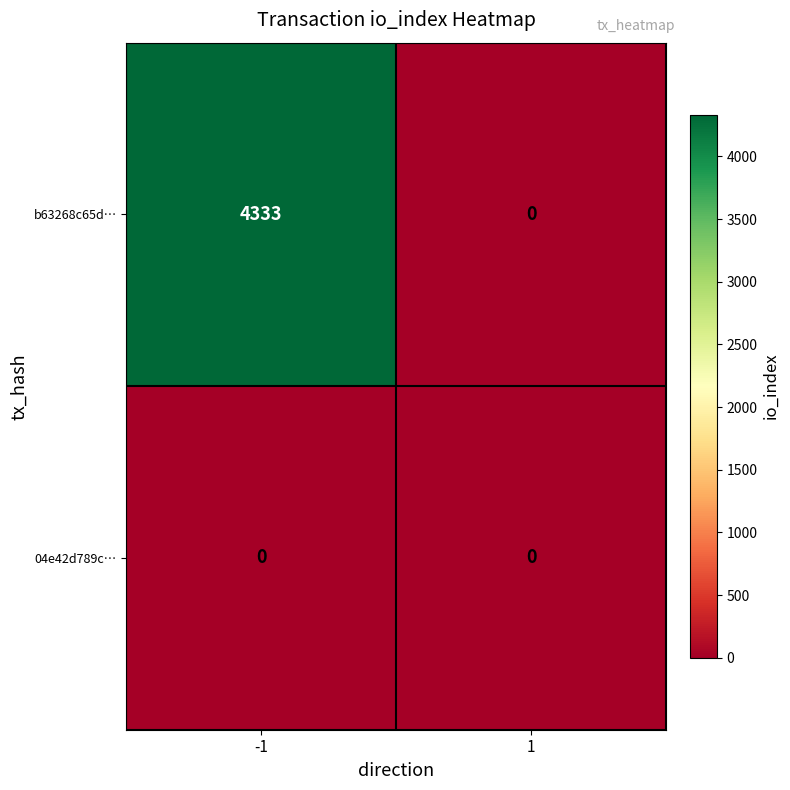

Reading left to right, list all the values displayed in this chart.

b63268c65d…: 4333	0
04e42d789c…: 0	0